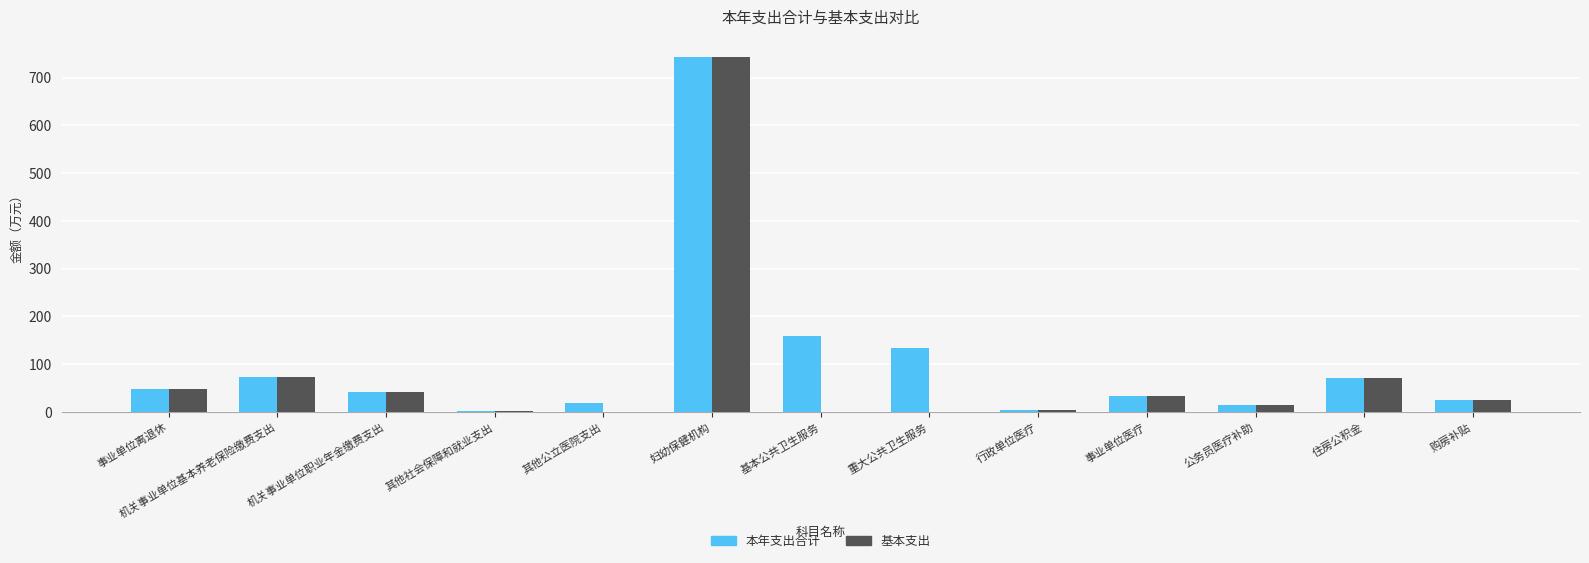

At which label does 基本支出 reach its peak?

妇幼保健机构